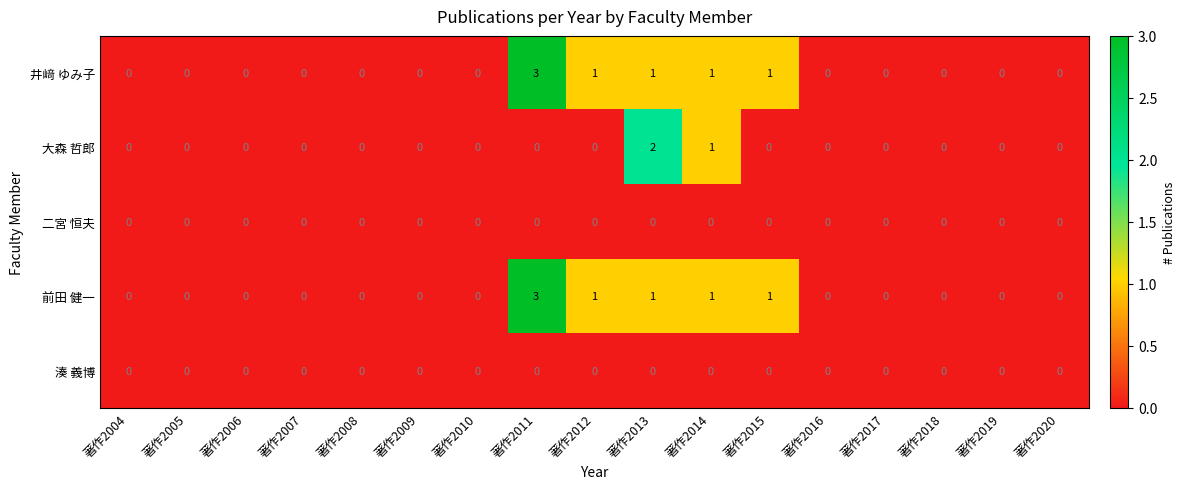

Which category has the highest value across all series?

著作2011